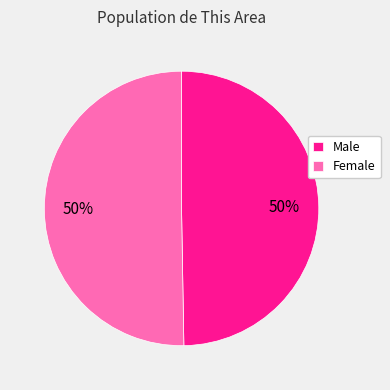

Do Female and Male together represent more than half of the pie?

Yes